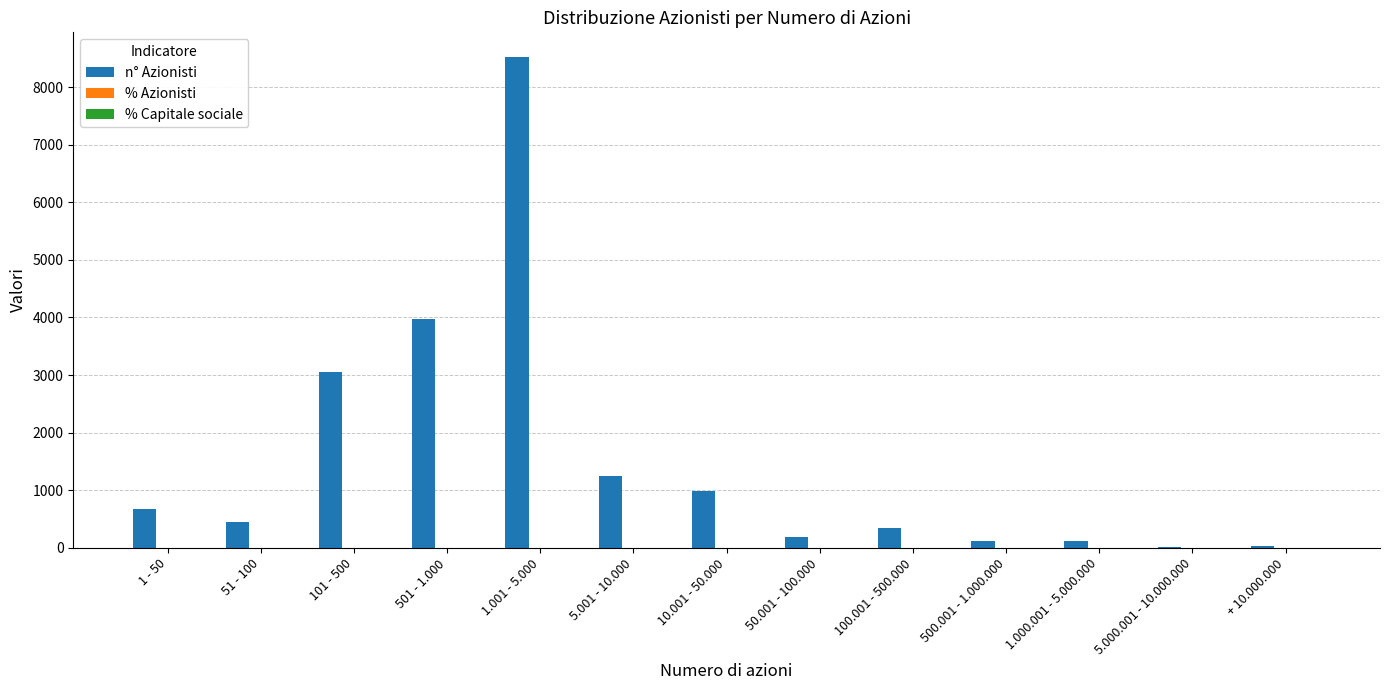

Which category has the highest value in the n° Azionisti series?

1.001 - 5.000